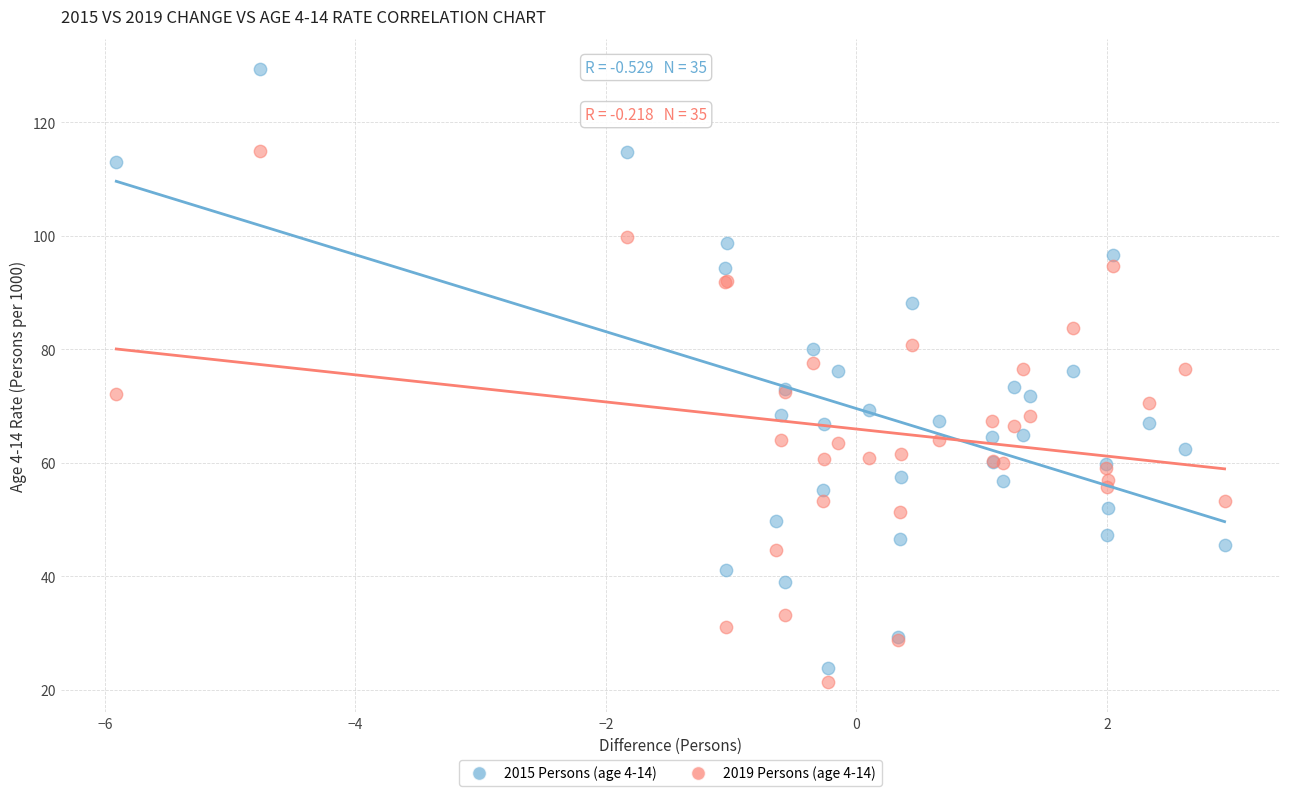

Which series has the widest spread of Y values?

2015 Persons (age 4-14)